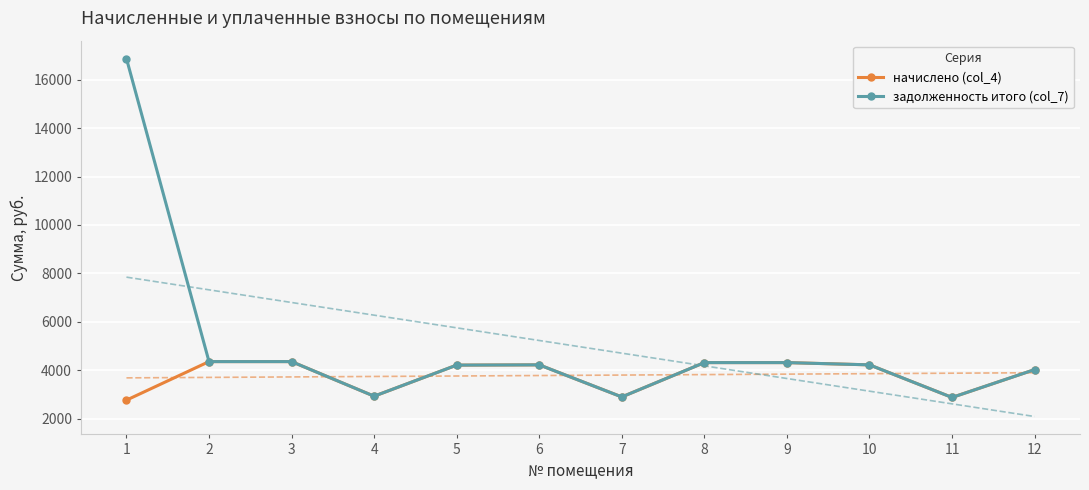

The value of начислено (col_4) at 6 is 2163.0. True or false?

False